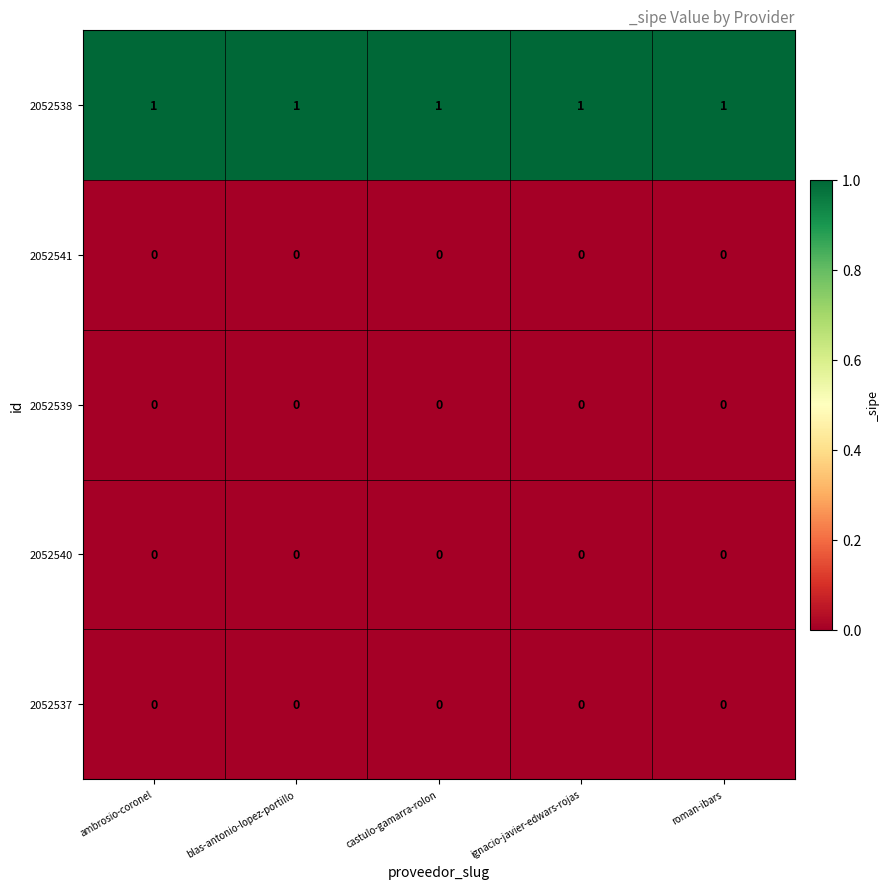

The value of 2052537 at roman-ibars is 0. True or false?

True